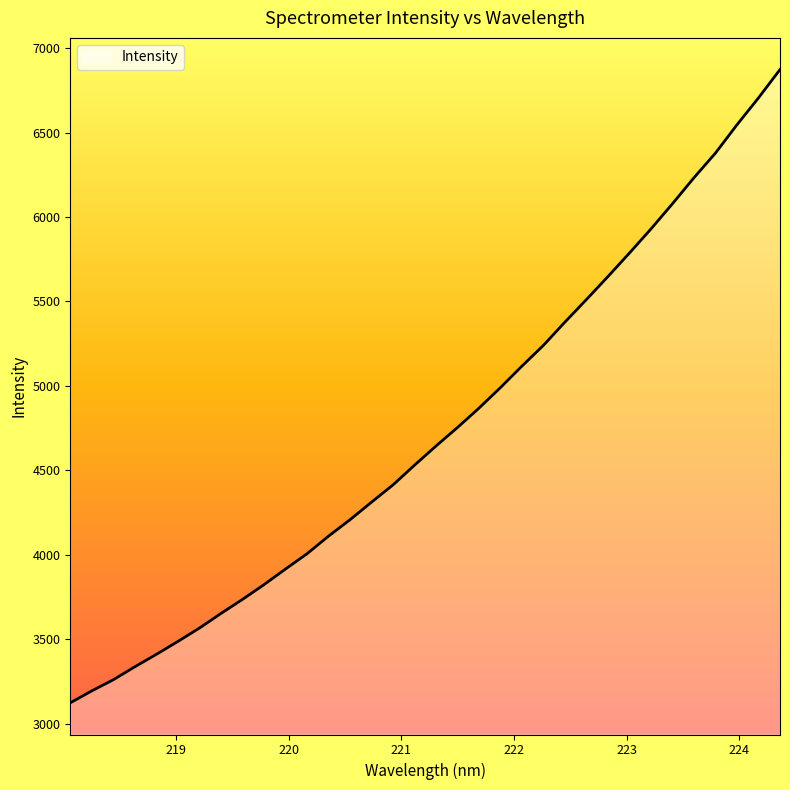

What is the difference between the maximum and minimum values?

3750.0